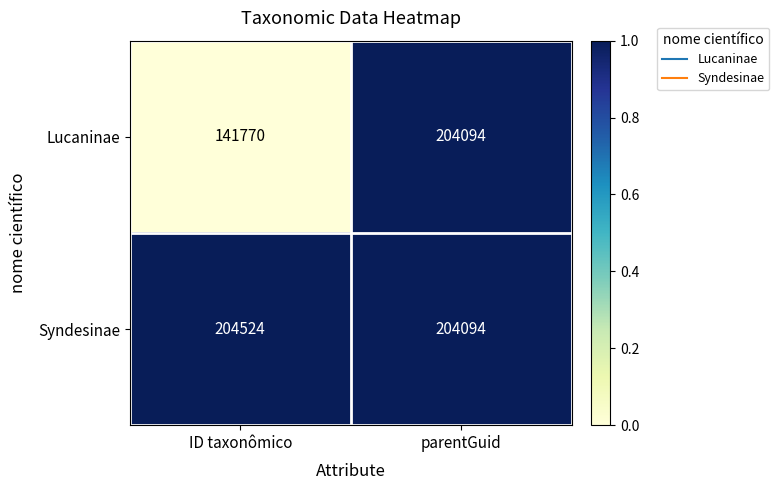

Where is Lucaninae nearest to the value 172932?

ID taxonômico